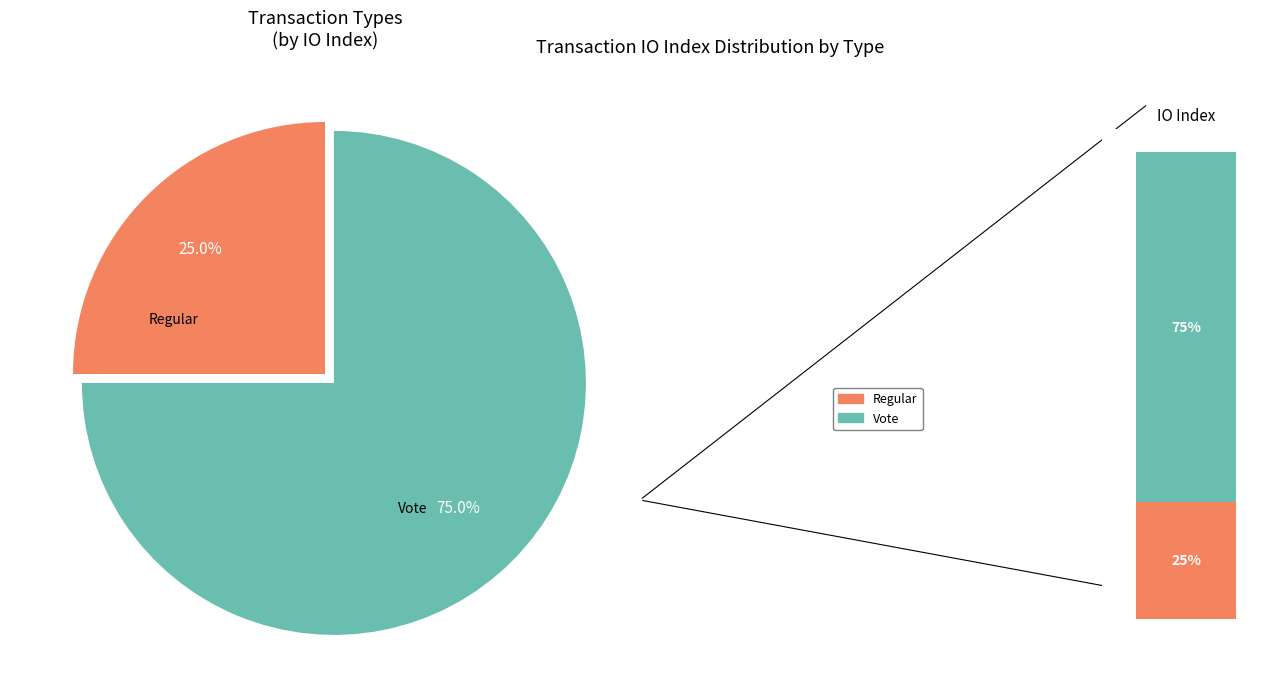

Which slice is the smallest?

Regular